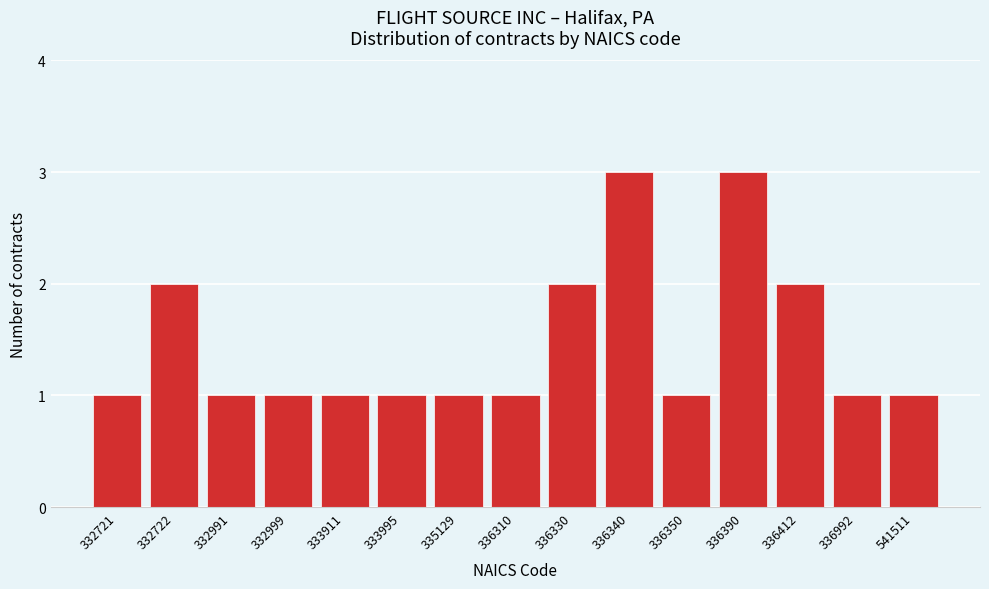

Reading left to right, transcribe all the data shown in this chart.

332721=1	332722=2	332991=1	332999=1	333911=1	333995=1	335129=1	336310=1	336330=2	336340=3	336350=1	336390=3	336412=2	336992=1	541511=1